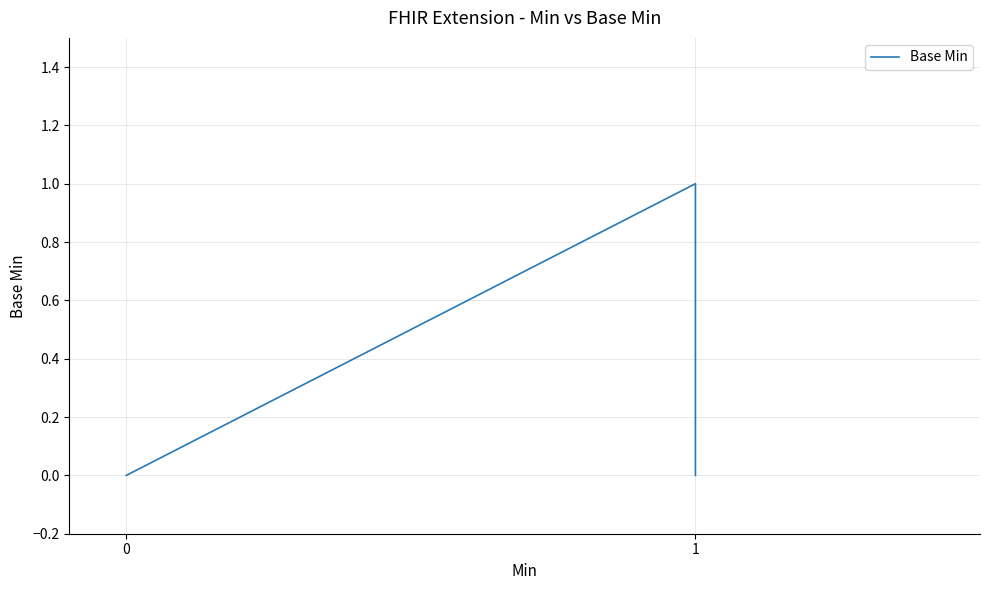

True or false: the data shows 0 at 1.

True